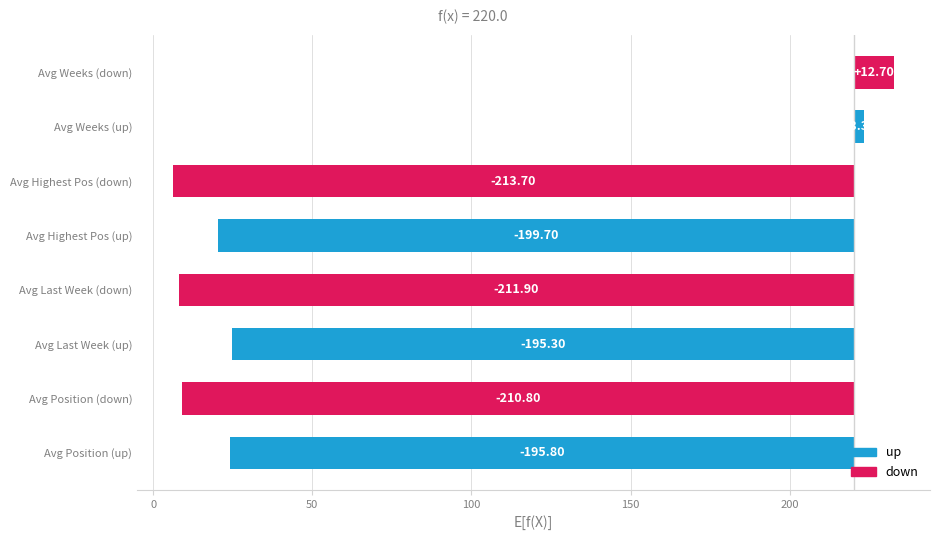

Are the bars grouped side by side (vs. stacked)?

Yes